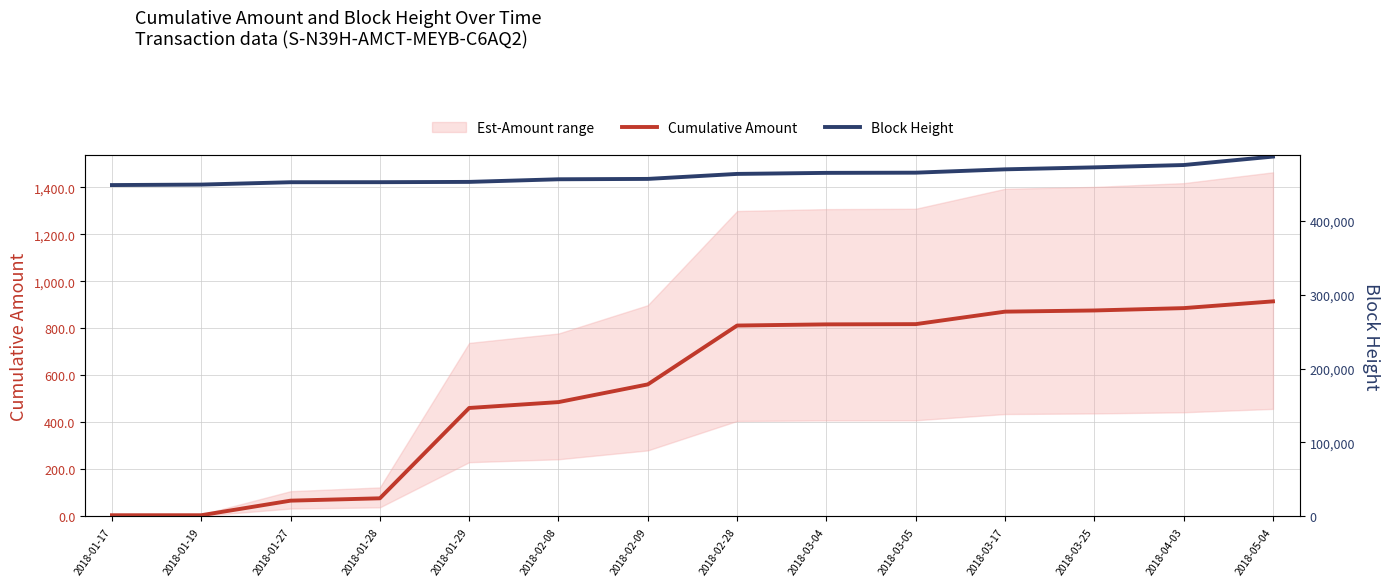

What is the difference between the maximum and minimum values in the Block Height series?

38540.0